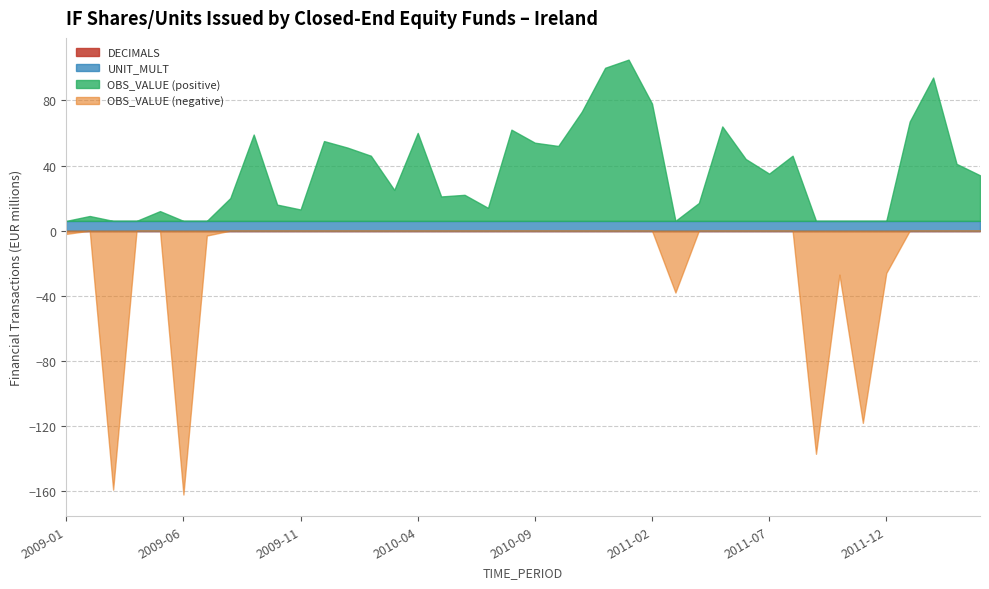

The value of DECIMALS at 2011-05 is 0. True or false?

True